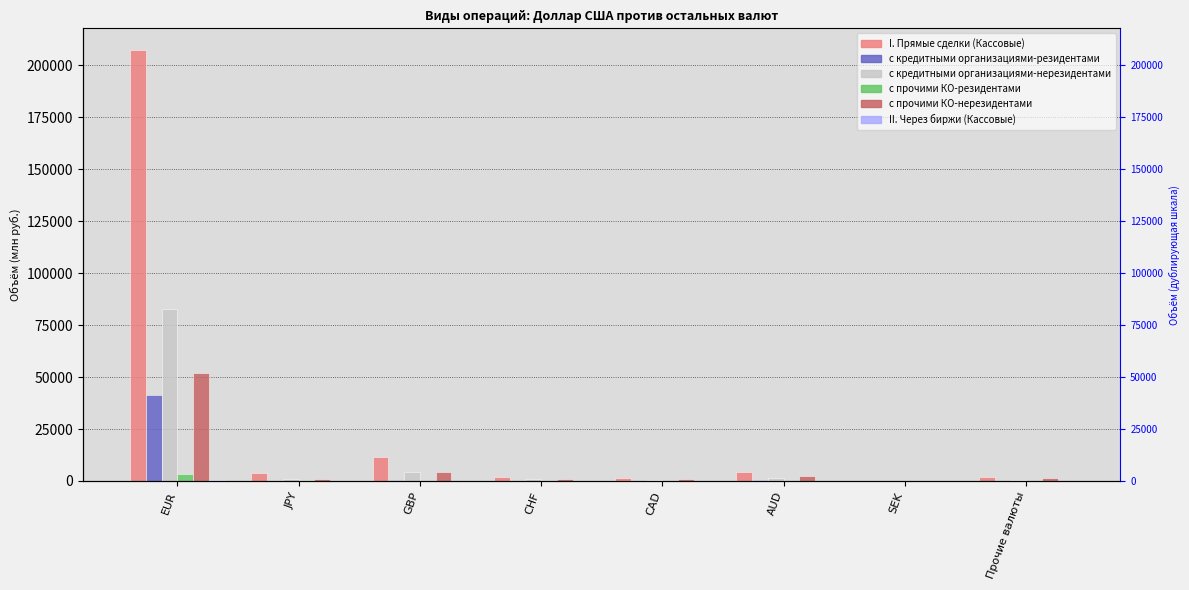

Count the number of data series in this chart.

6